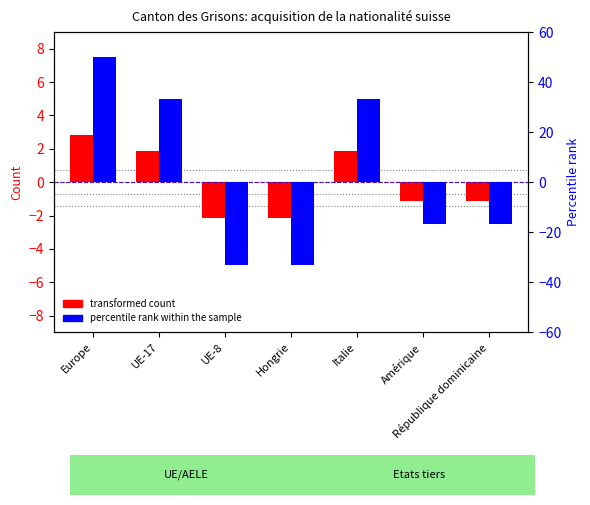

What is the smallest value displayed?

-33.3